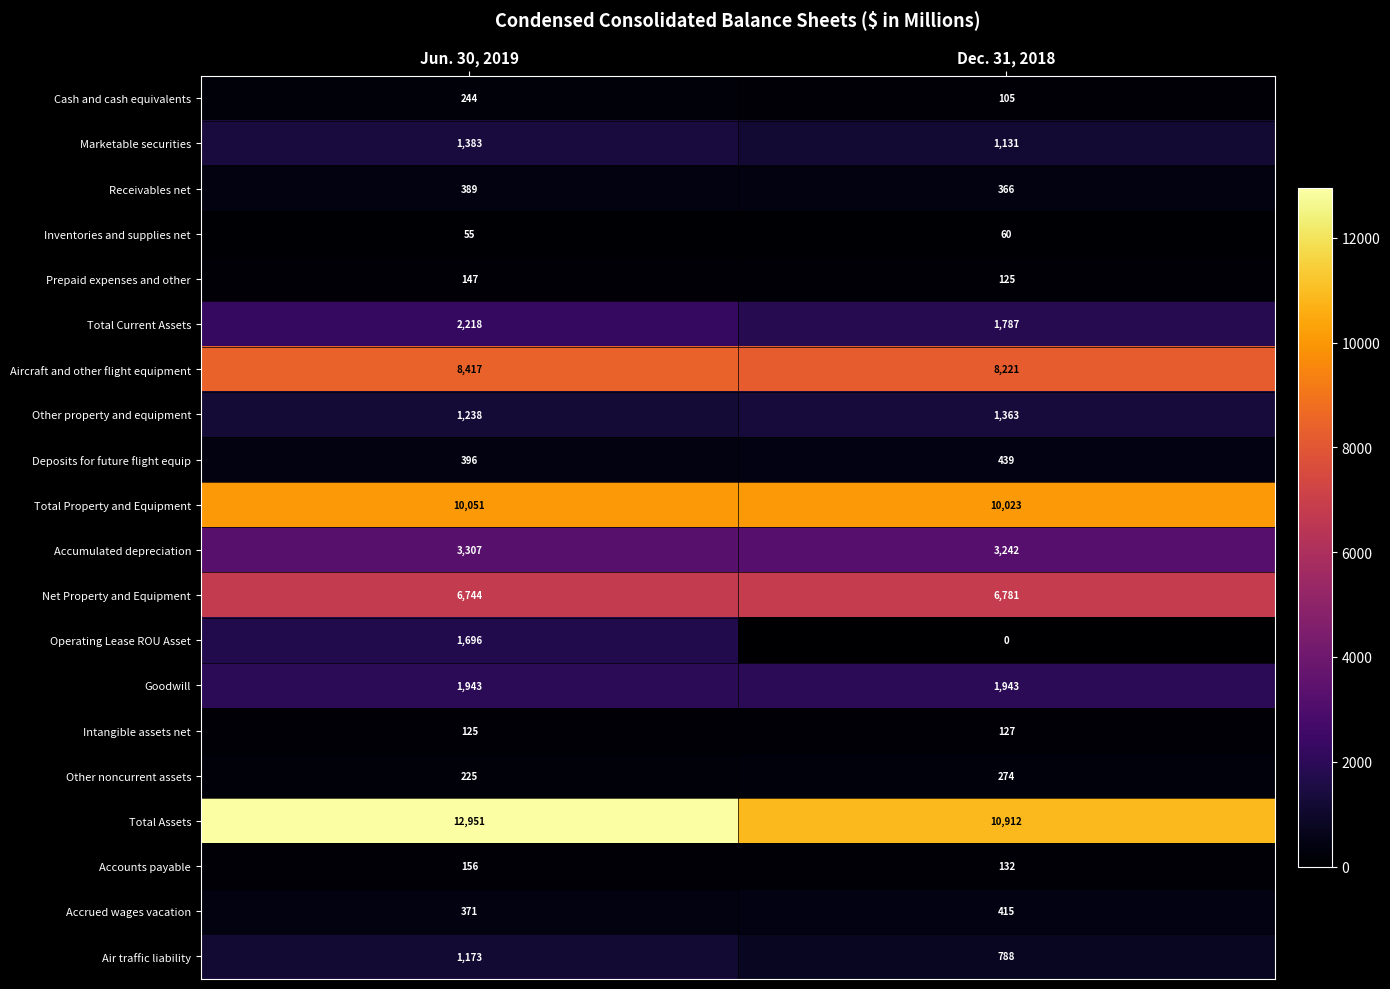

Rank the series by their maximum value, from lowest to highest.

Inventories and supplies net, Intangible assets net, Prepaid expenses and other, Accounts payable, Cash and cash equivalents, Other noncurrent assets, Receivables net, Accrued wages vacation, Deposits for future flight equip, Air traffic liability, Other property and equipment, Marketable securities, Operating Lease ROU Asset, Goodwill, Total Current Assets, Accumulated depreciation, Net Property and Equipment, Aircraft and other flight equipment, Total Property and Equipment, Total Assets